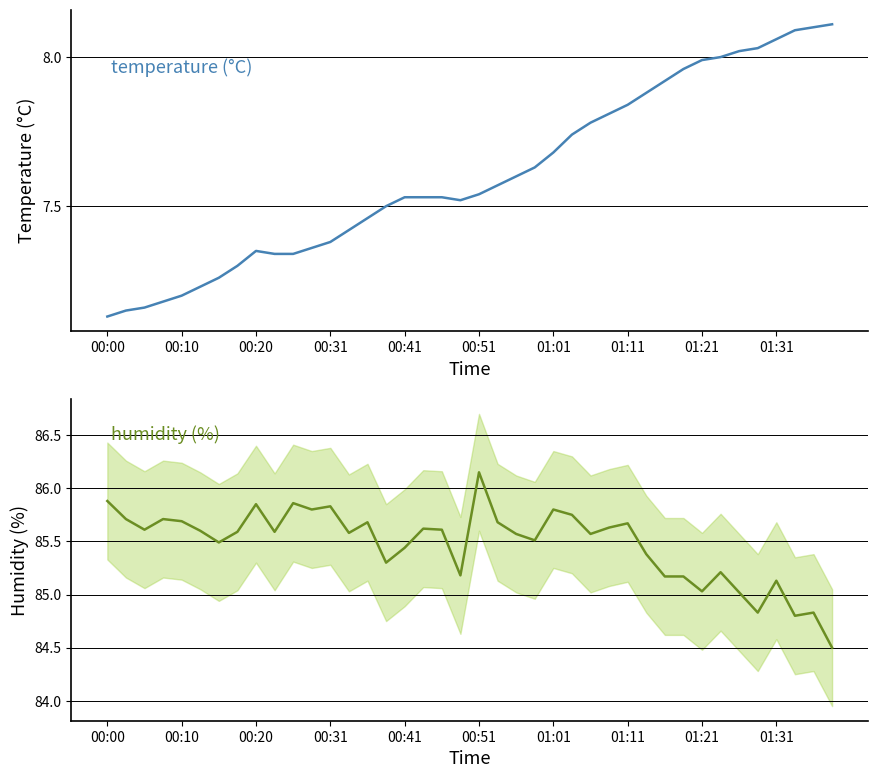

At which label does temperature reach its minimum?

00:00